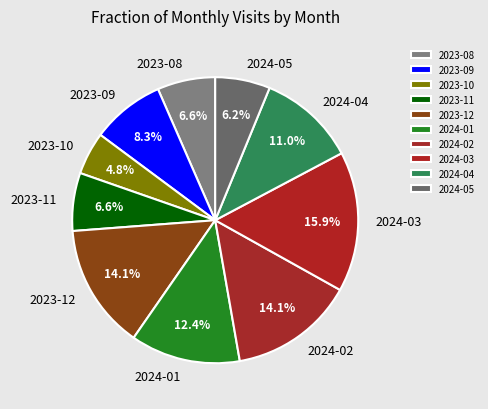

To the nearest percent, what is the difference between the largest and smallest slice percentages?

11%